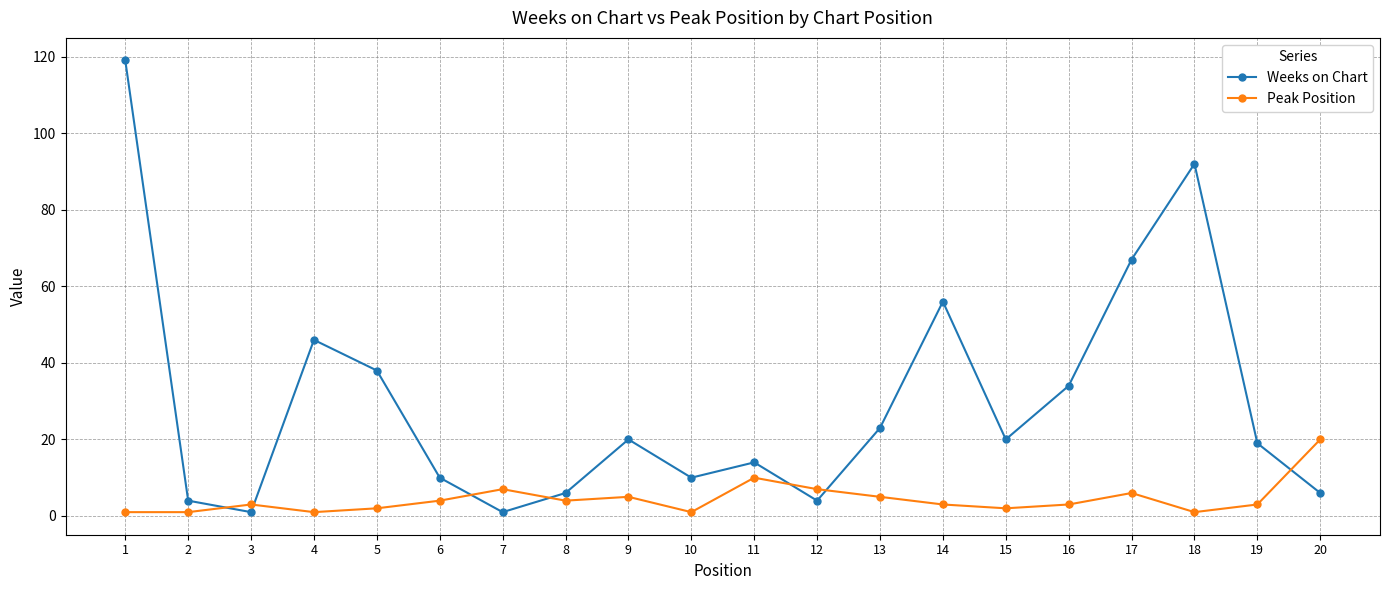

The value of Weeks on Chart at 7 is 1. True or false?

True